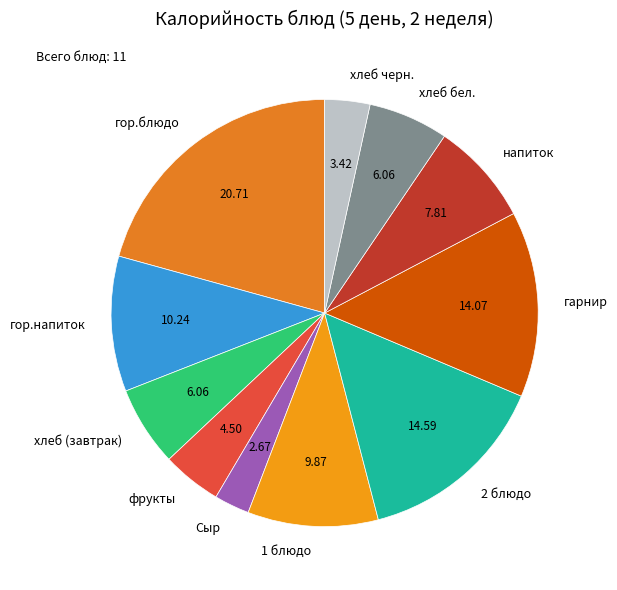

Is the sum of хлеб бел. and Сыр greater than half?

No